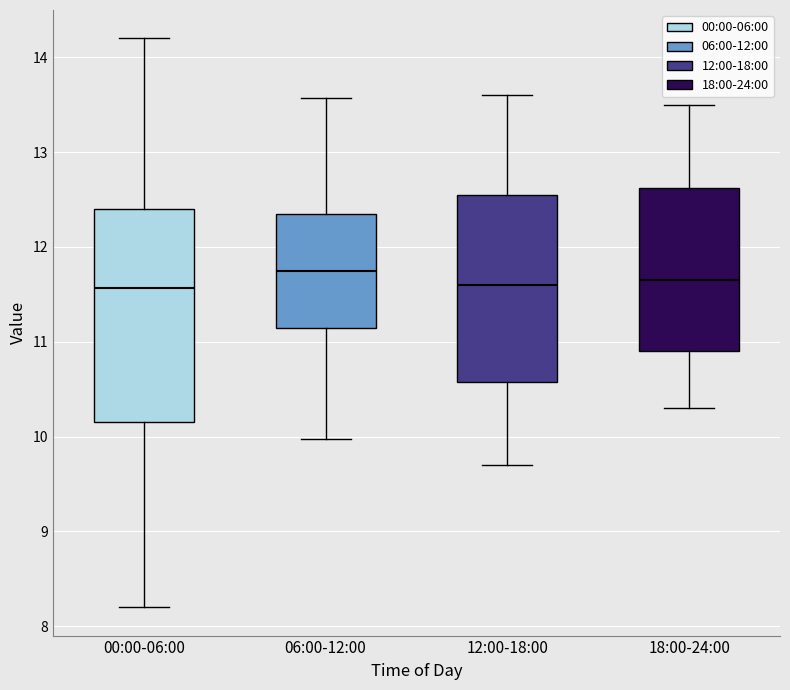

Where does the upper whisker of the box for 06:00-12:00 end on the y-axis? The values are not printed on the chart, so give them approximately, as read against the axis.

13.6